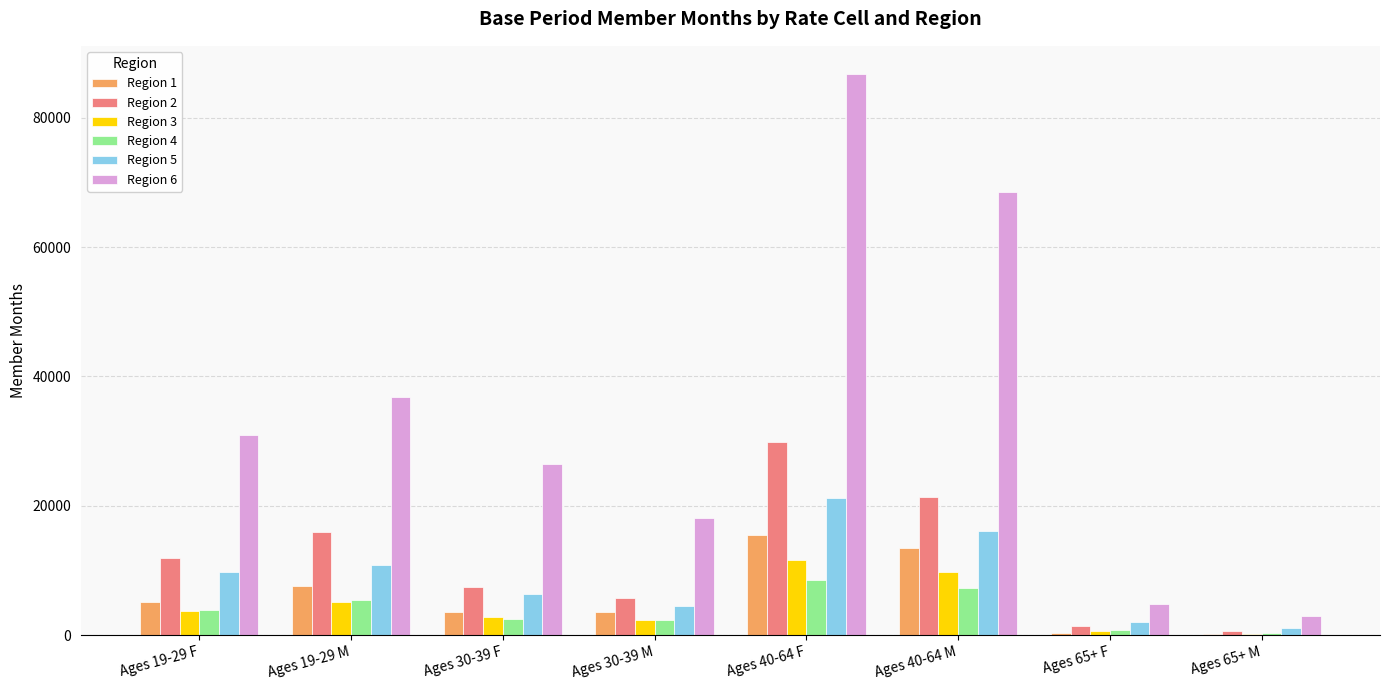

How many groups of bars are there?

8